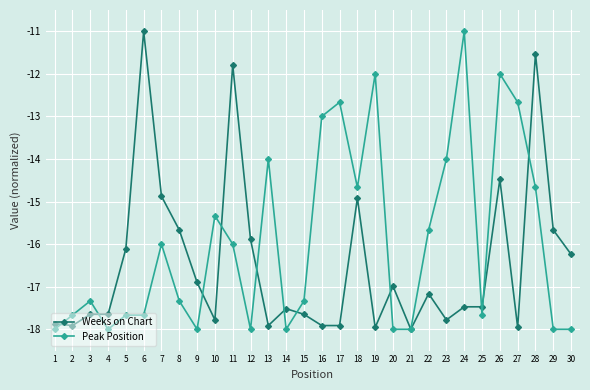

Read the Peak Position value at 7.

-16.0